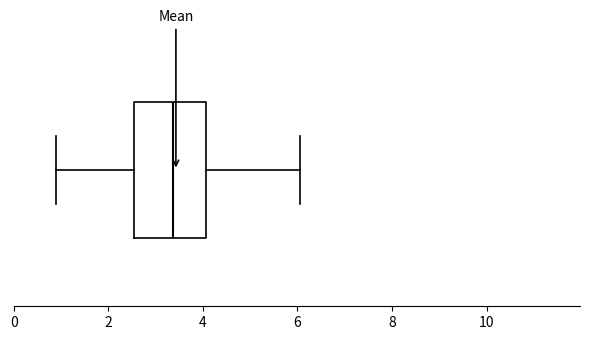

Where is the left edge of the box on the x-axis? The values are not printed on the chart, so give them approximately, as read against the axis.

2.6